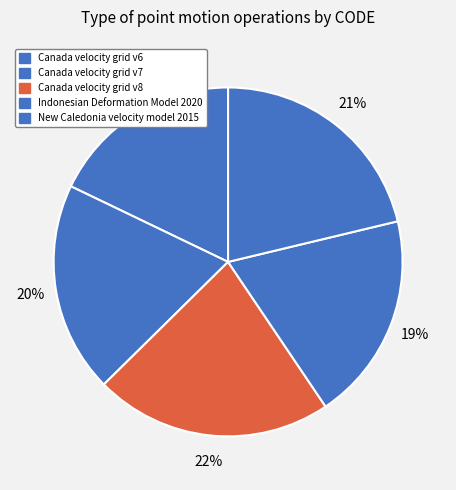

Is it true that Canada velocity grid v6 is 18% of the pie?

True